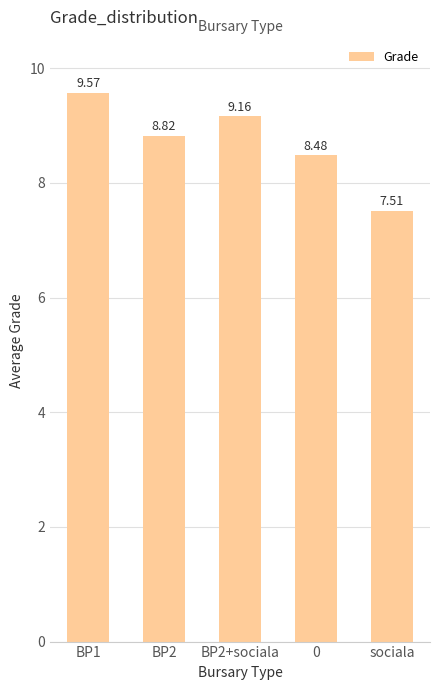

The chart shows a value of 8.8 at BP2. True or false?

True